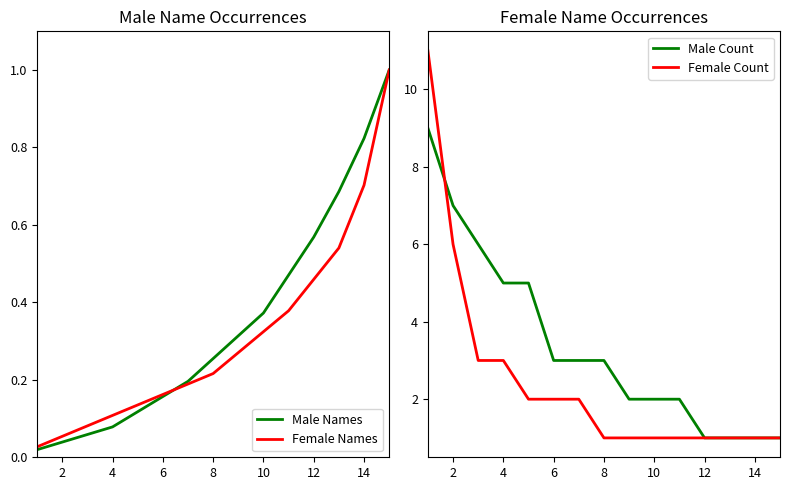

Reading left to right, extract all data points from this chart.

Male Names: 0.0	0.0	0.1	0.1	0.1	0.2	0.2	0.3	0.3	0.4	0.5	0.6	0.7	0.8	1.0
Female Names: 0.0	0.1	0.1	0.1	0.1	0.2	0.2	0.2	0.3	0.3	0.4	0.5	0.5	0.7	1.0
Male Count: 9.0	7.0	6.0	5.0	5.0	3.0	3.0	3.0	2.0	2.0	2.0	1.0	1.0	1.0	1.0
Female Count: 11.0	6.0	3.0	3.0	2.0	2.0	2.0	1.0	1.0	1.0	1.0	1.0	1.0	1.0	1.0